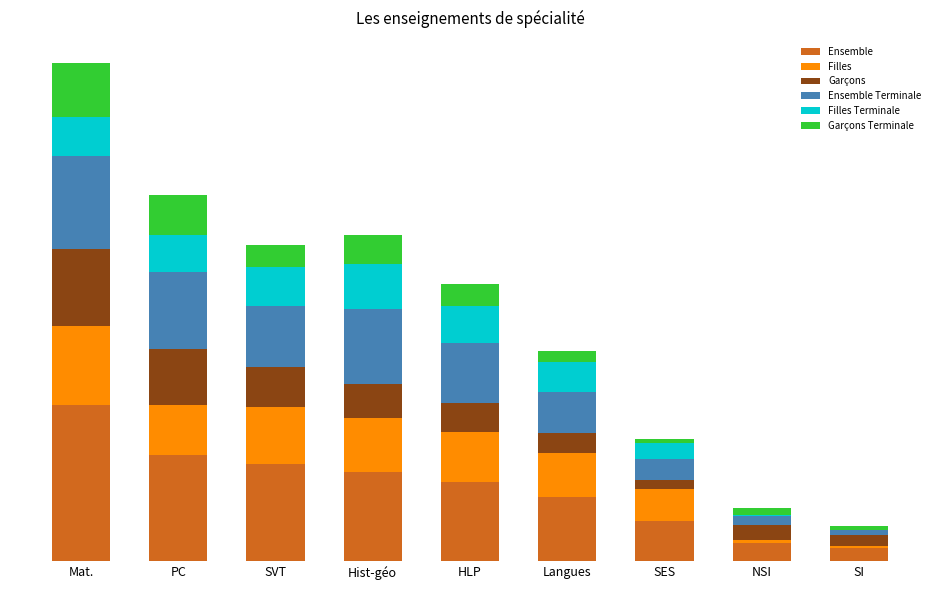

Are the bars horizontal?

No